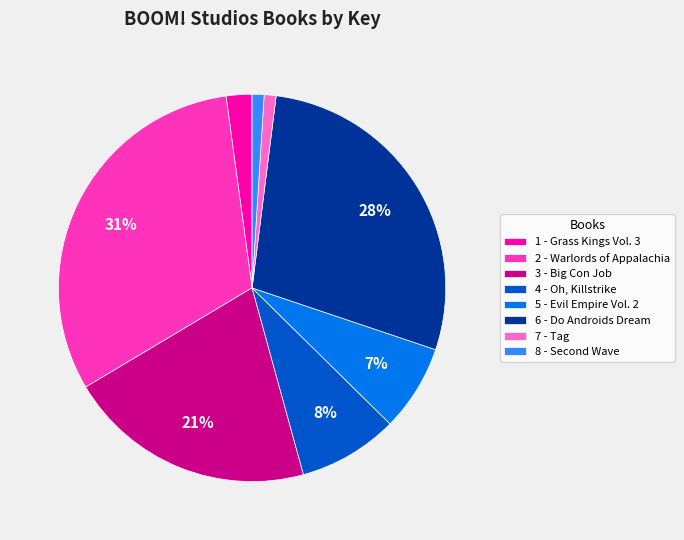

Does 4 - Oh, Killstrike represent more than half of the total?

No